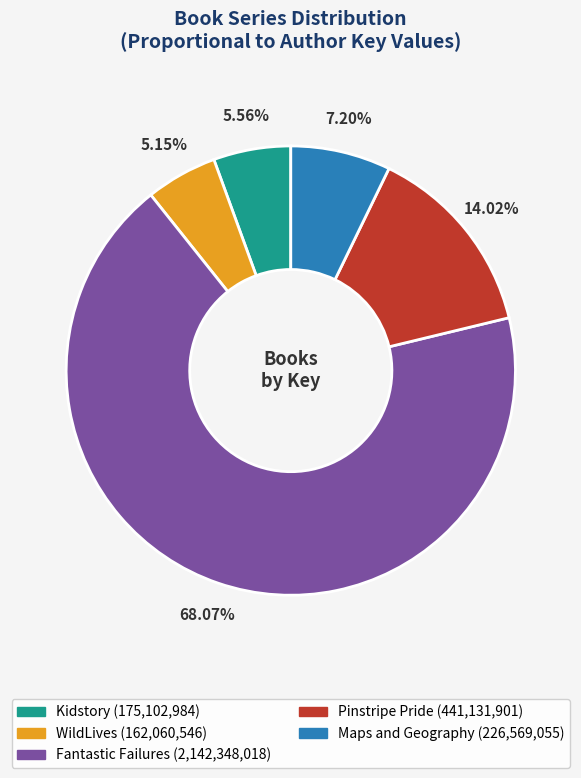

Do Fantastic Failures and Kidstory together represent more than half of the pie?

Yes